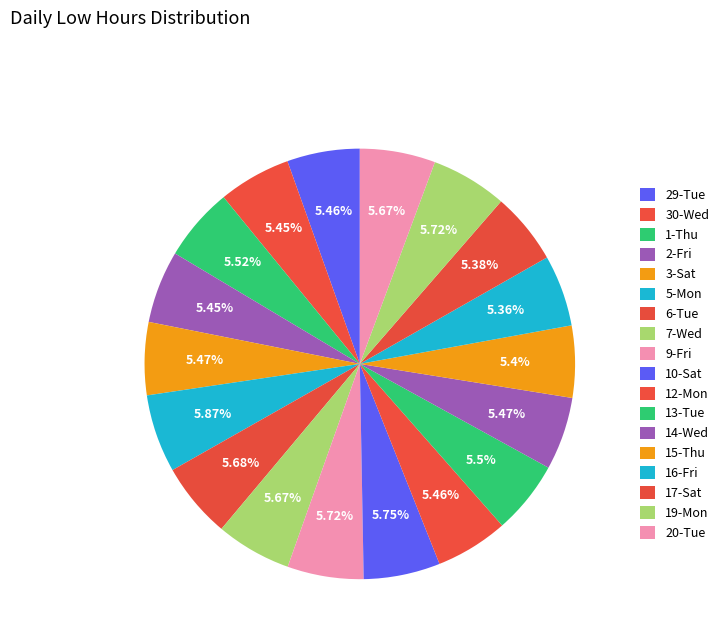

Is it true that 6-Tue is 6% of the pie?

True